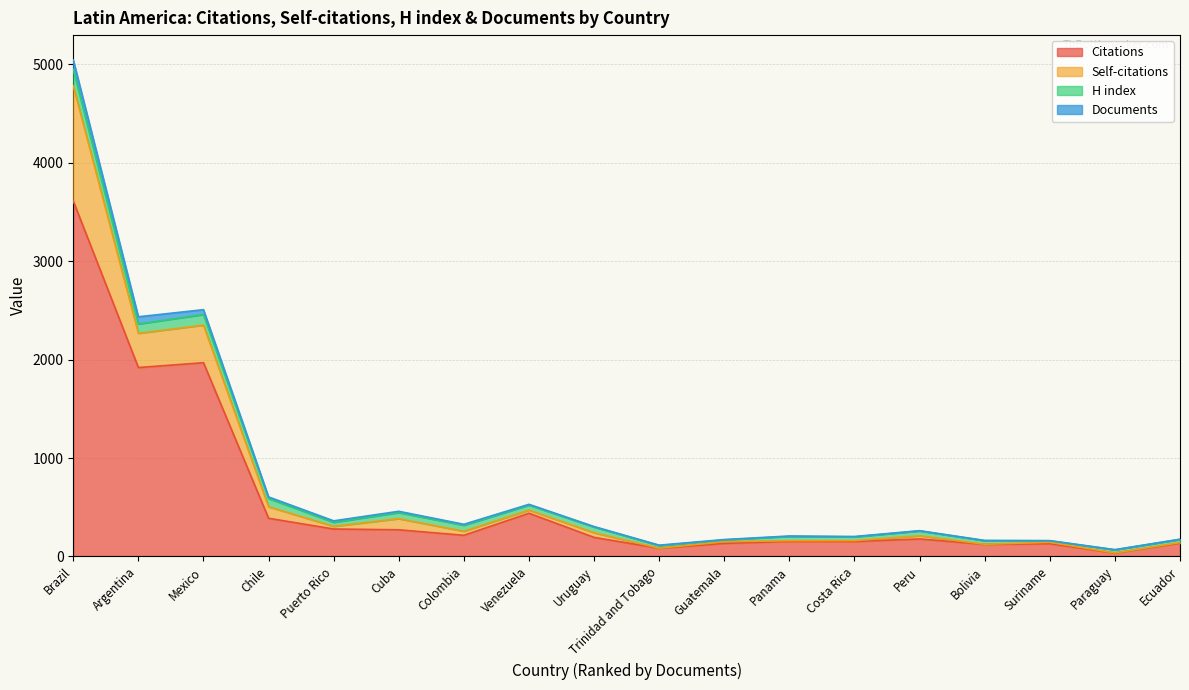

What is the difference between the Self-citations values at Argentina and Bolivia?

347